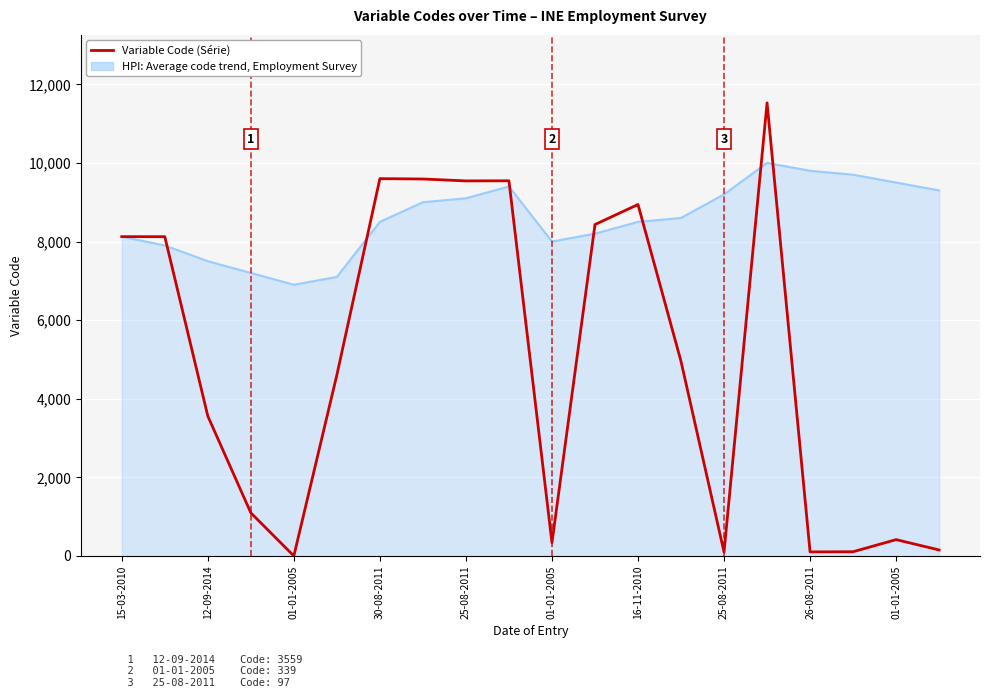

What is the highest value of the Variable Code (Série) series?

11528